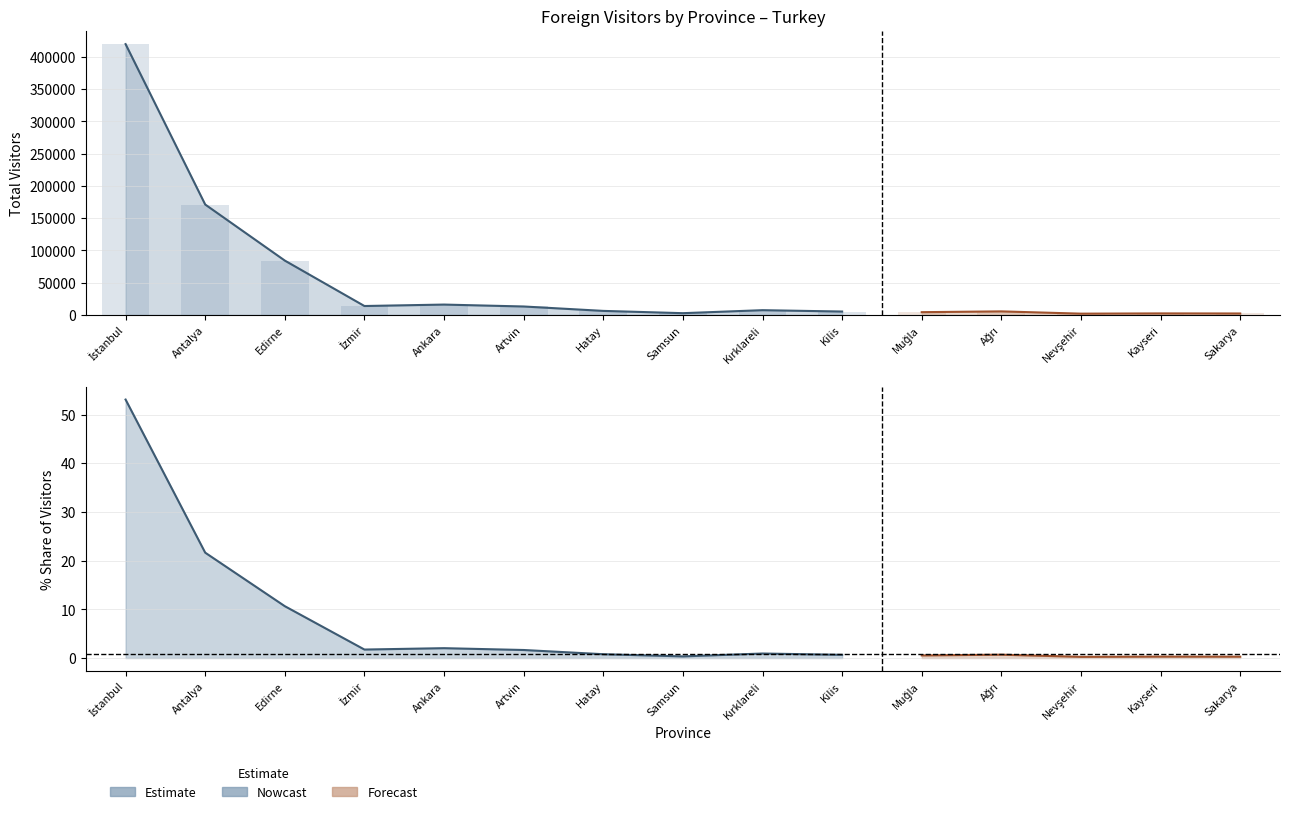

What is the label of the 6th bar from the right?

Kilis